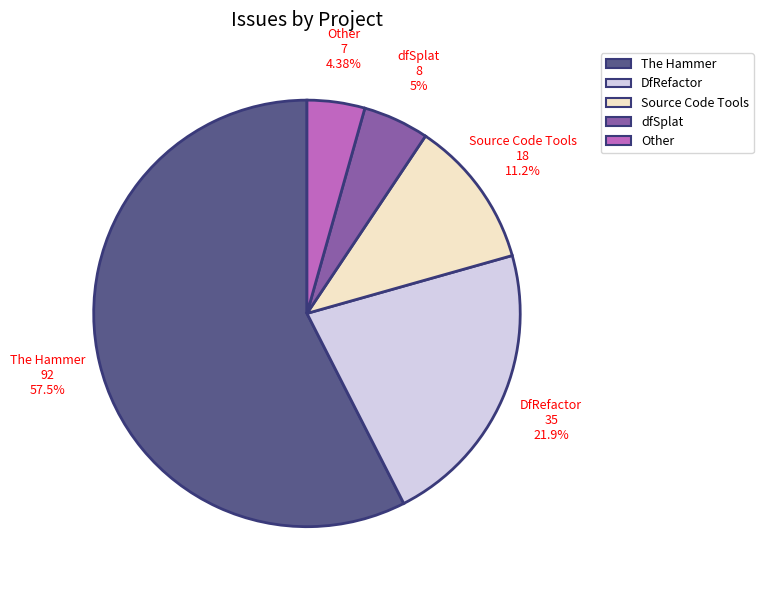

What percentage do Source Code Tools and Other together represent?

15.6%